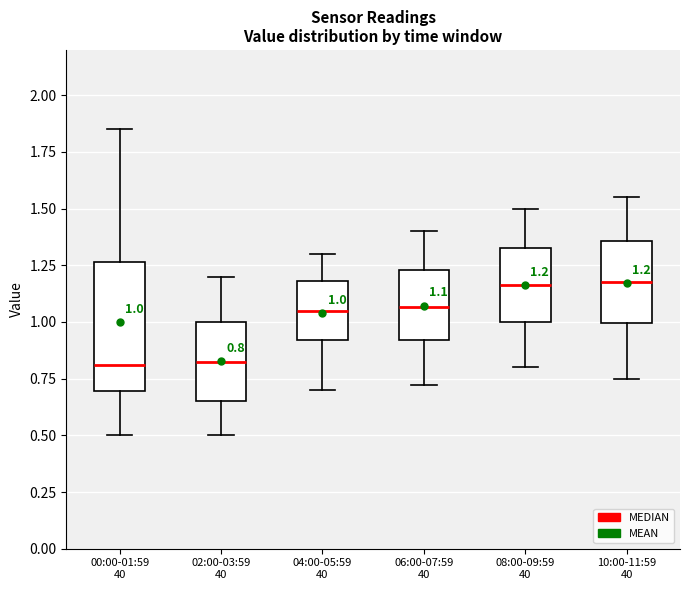

Comparing the boxes themselves (not the whiskers), which one is the tallest?

00:00-01:59 40